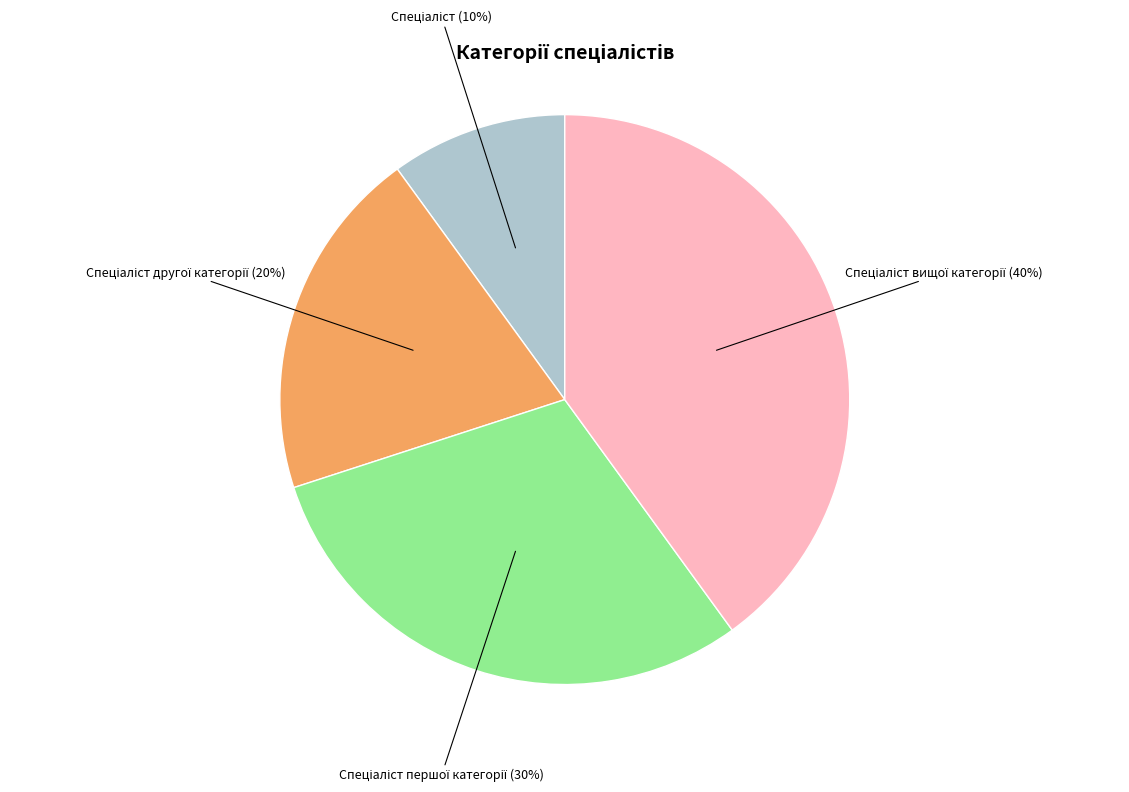

Is there a majority slice in this chart?

No